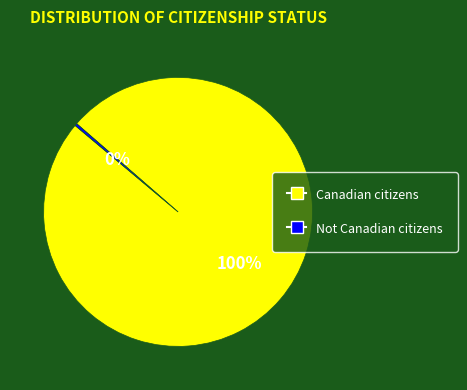

To the nearest percent, what is the combined percentage of Not Canadian citizens and Canadian citizens?

100%